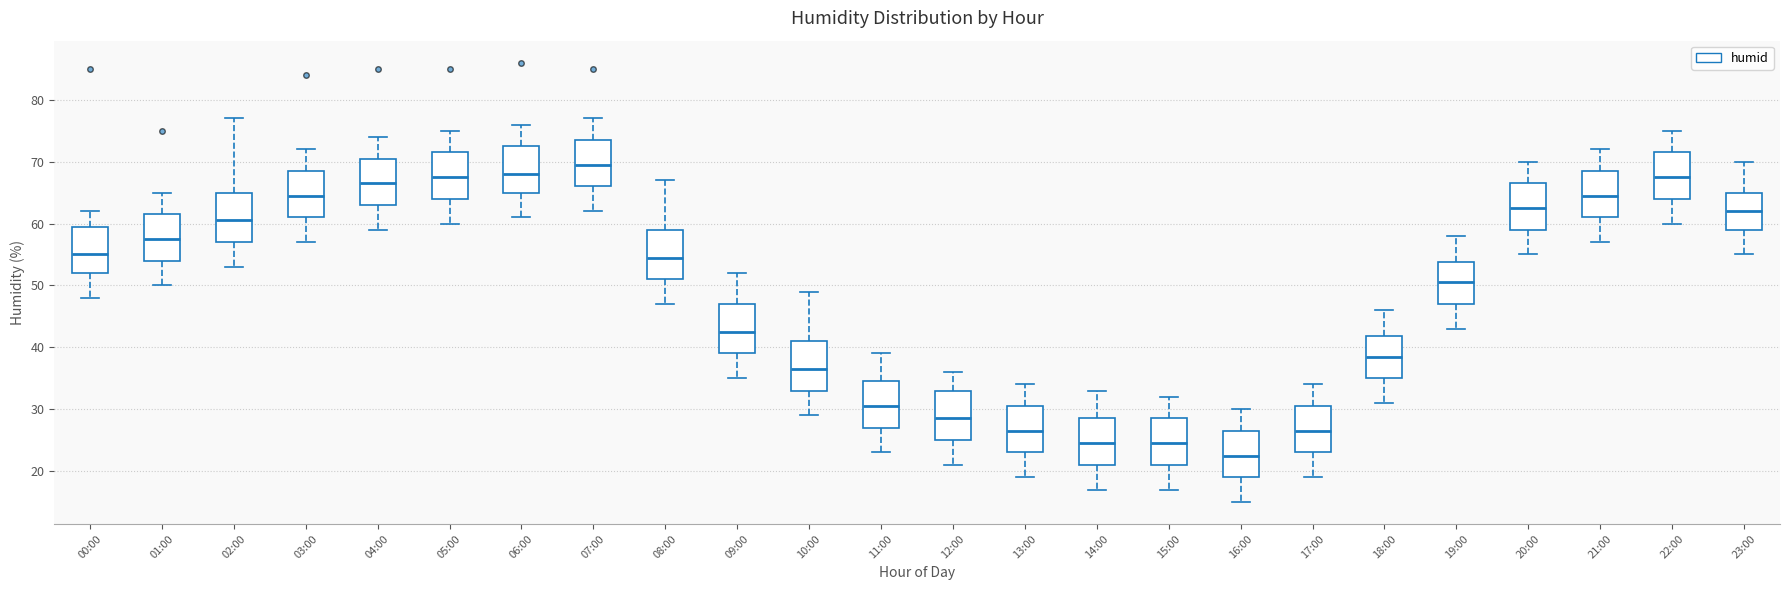

Which box's median line is the highest?

07:00